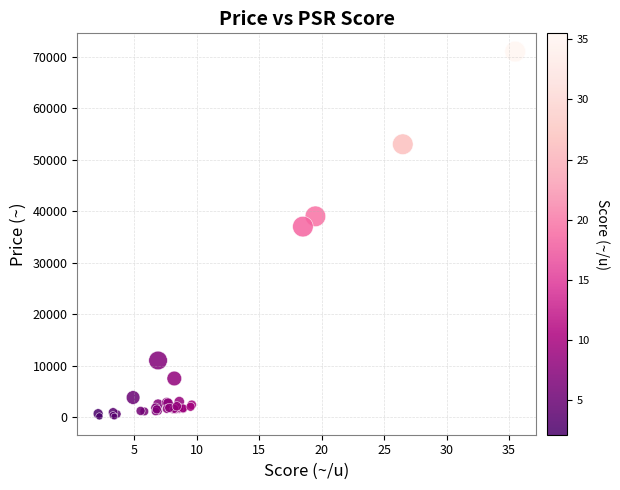

What Y value in the scatter plot is closest to 35560?

37000